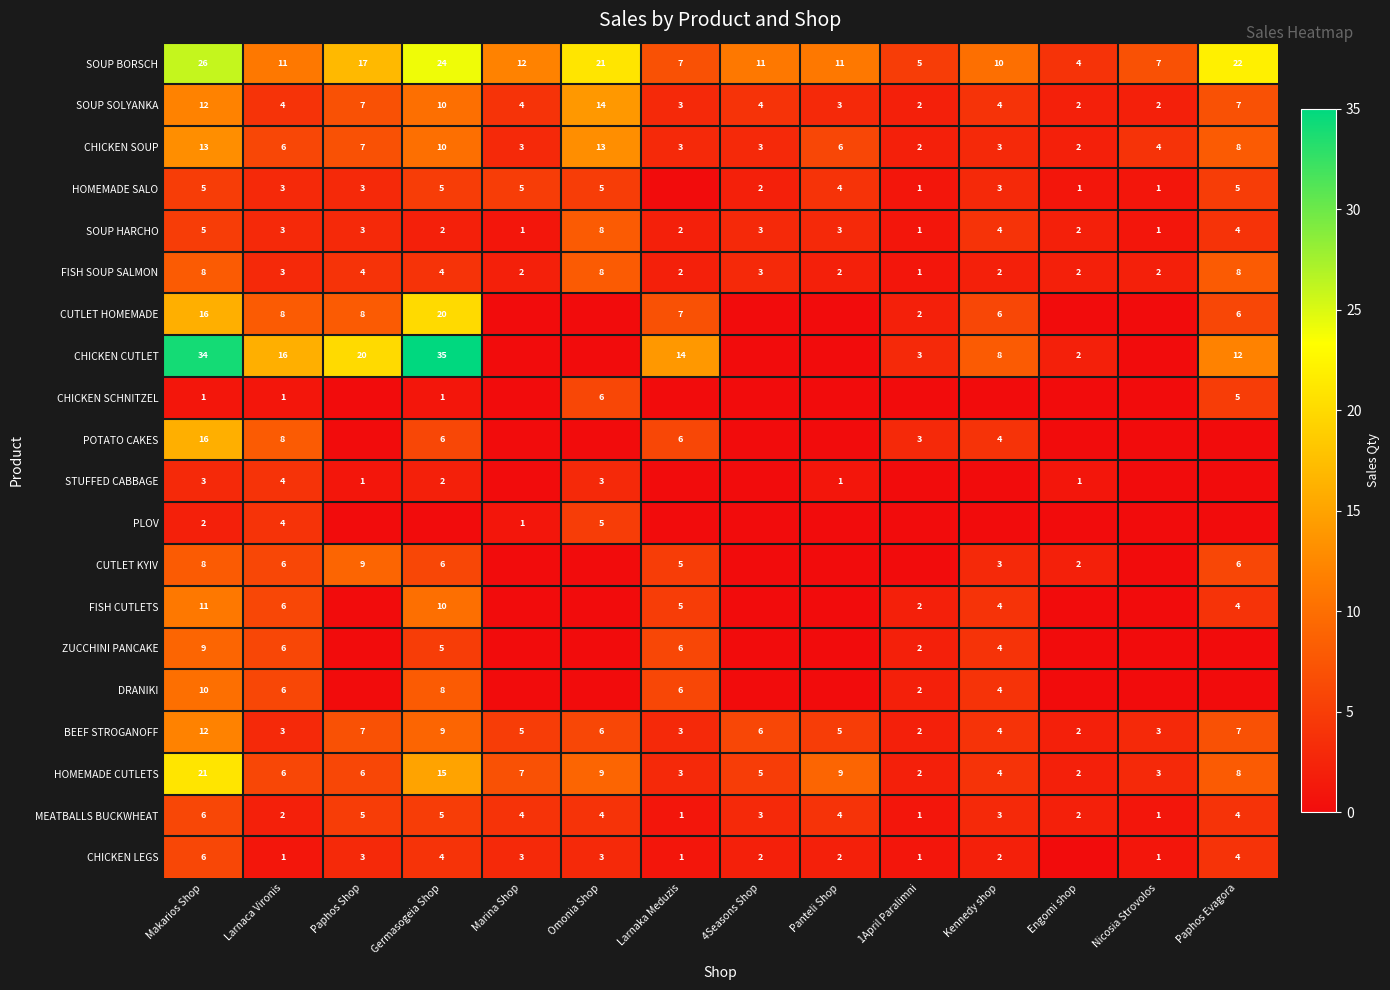

At how many categories does at least one series exceed 25?

2